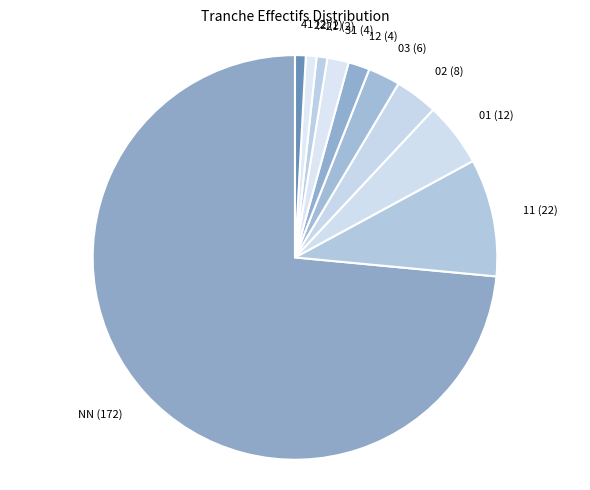

What is the ratio of the value at 21 (2) to the value at 02 (8)?

0.3